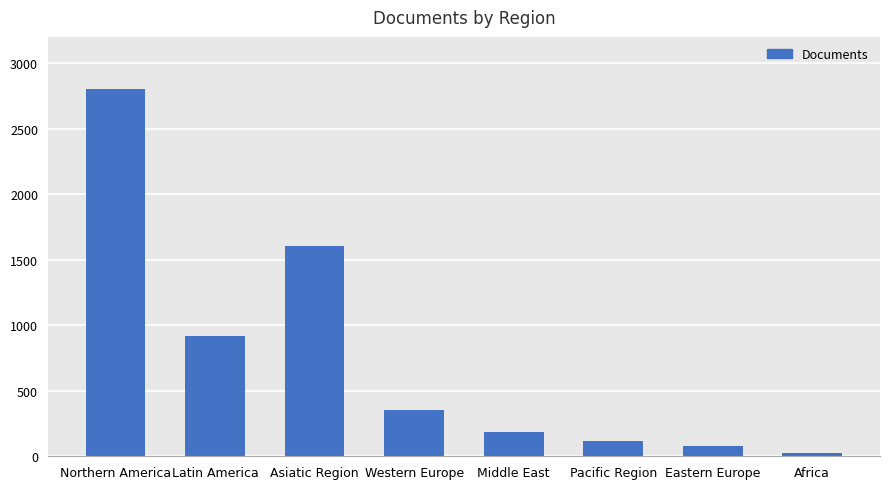

Is it true that the value at Latin America is 622?

False